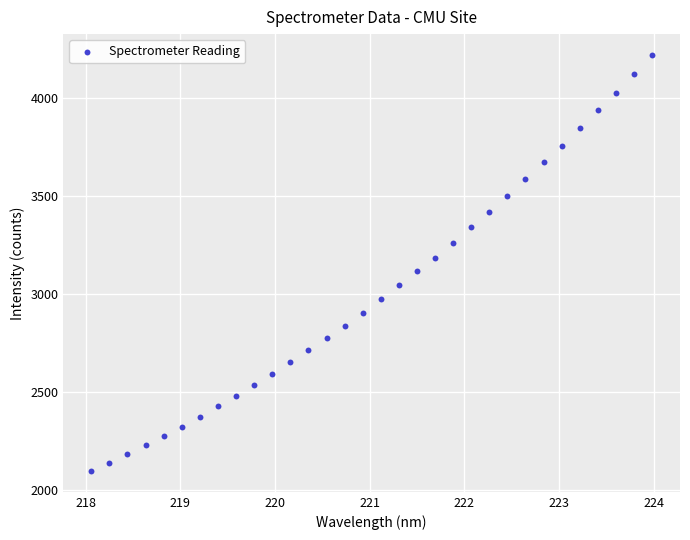

What is the range of X values (max minus min)?

5.9